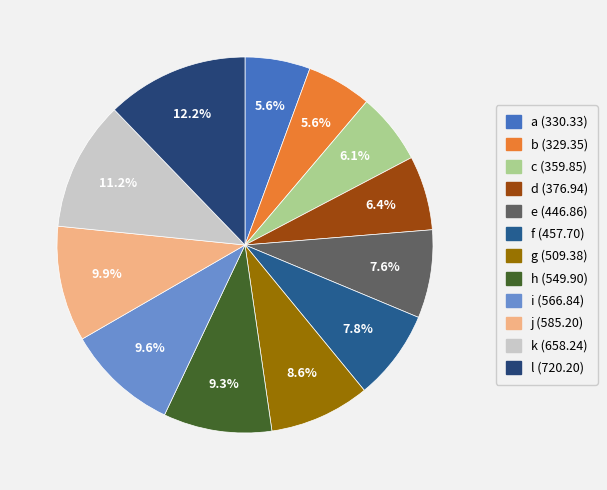

What percentage is the h slice, to the nearest percent?

9%